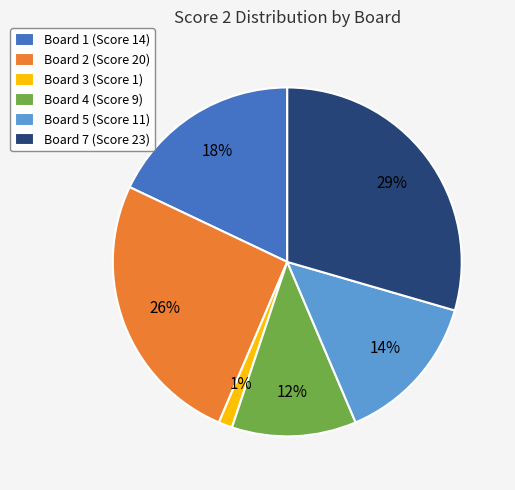

The Board 7 (Score 23) slice represents 29% of the pie. True or false?

True